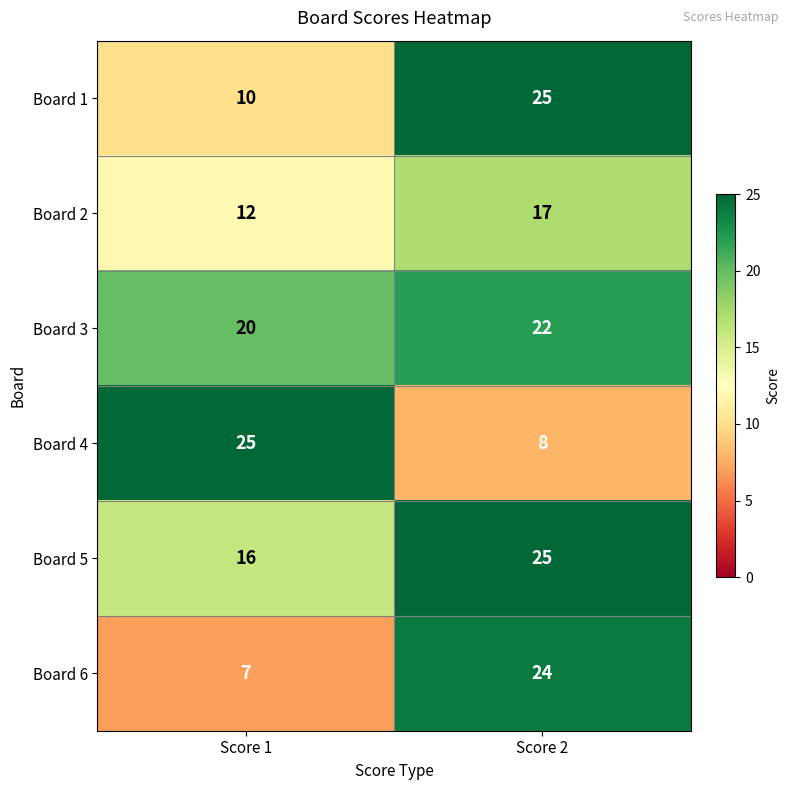

How many series are shown in this chart?

6